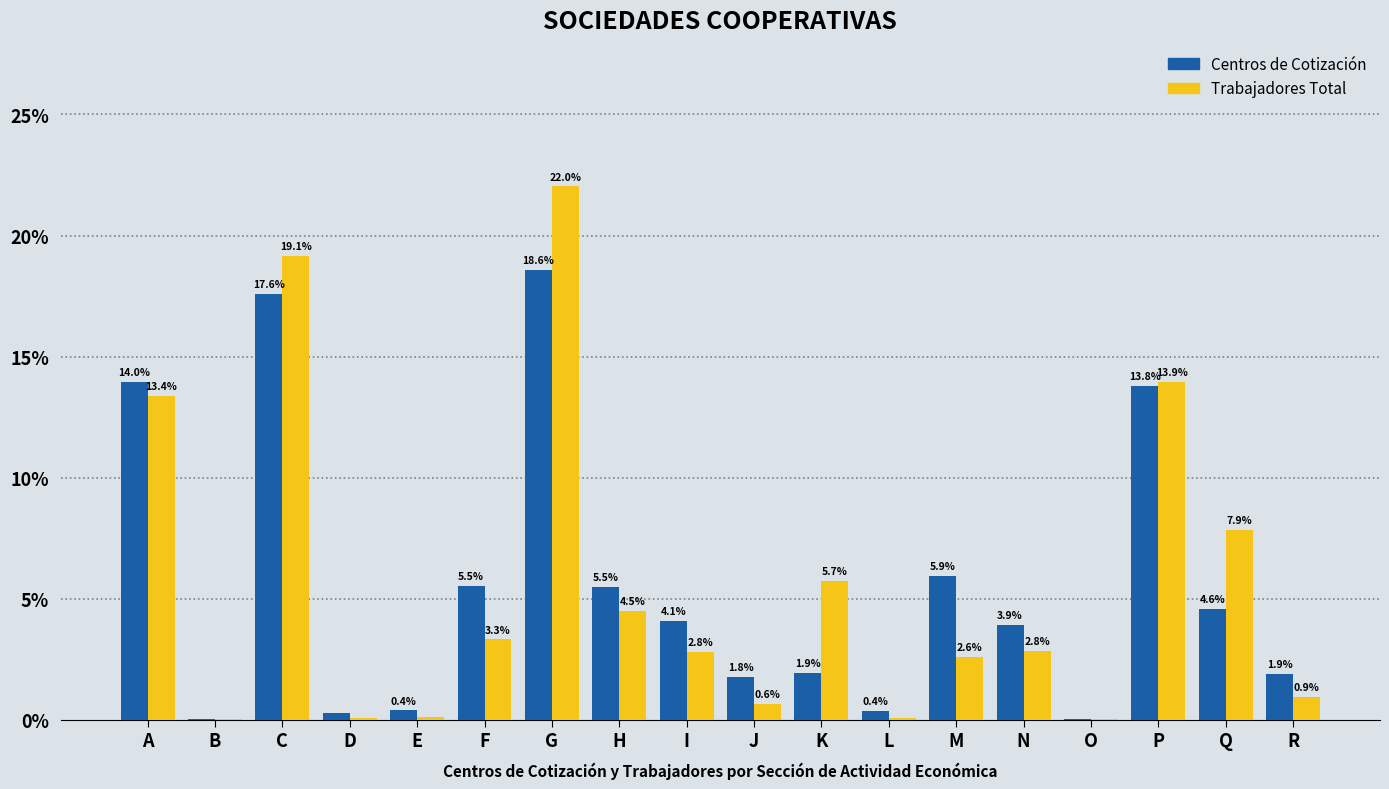

The value of Trabajadores Total at R is 0.9. True or false?

True